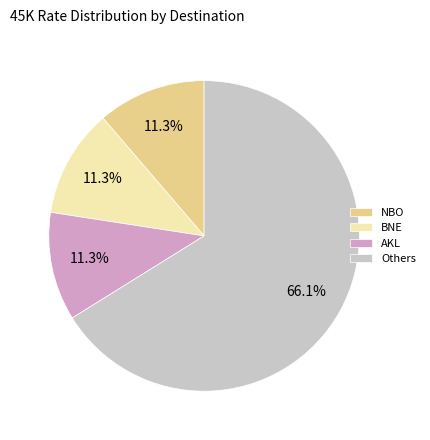

Approximately how many times larger is the value at BNE compared to AKL?

1.0